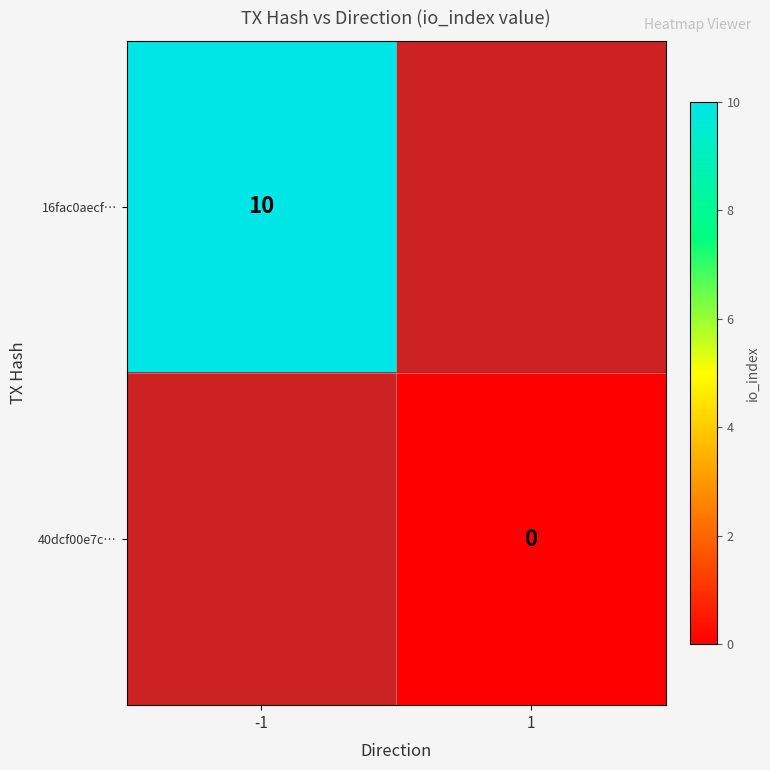

The 16fac0aecf… series shows 10 at -1. True or false?

True